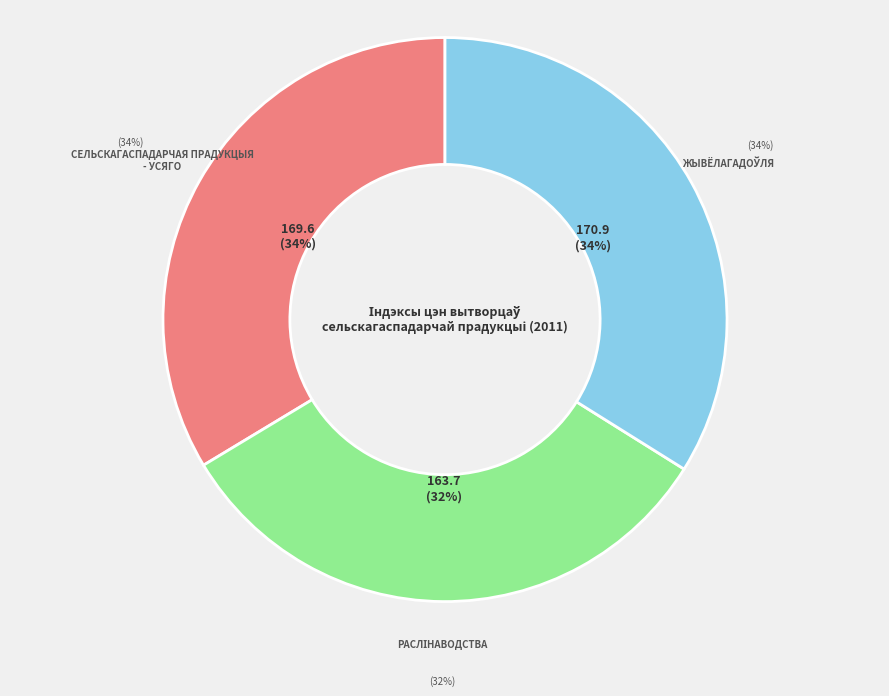

Is the sum of жывёлагадоўля and Сельскагаспадарчая прадукцыя - усяго greater than half?

Yes